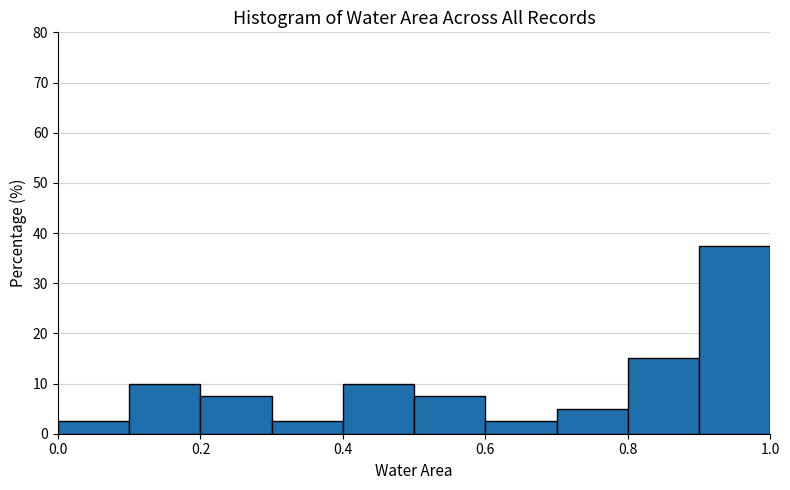

Reading left to right, list every bar in this chart as the range it spans on the x-axis followed by its height. The values are not printed on the chart, so give them approximately, as read against the axis.

0.0 to 0.1: 3
0.1 to 0.2: 10
0.2 to 0.3: 8
0.3 to 0.4: 3
0.4 to 0.5: 10
0.5 to 0.6: 8
0.6 to 0.7: 3
0.7 to 0.8: 5
0.8 to 0.9: 15
0.9 to 1.0: 38